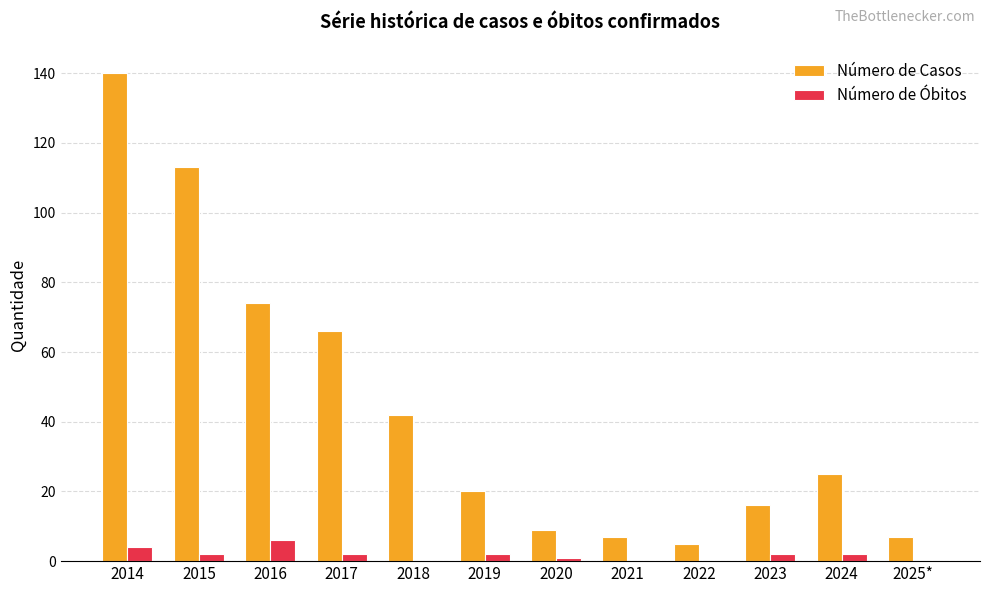

The value of Número de Casos at 2021 is 7. True or false?

True